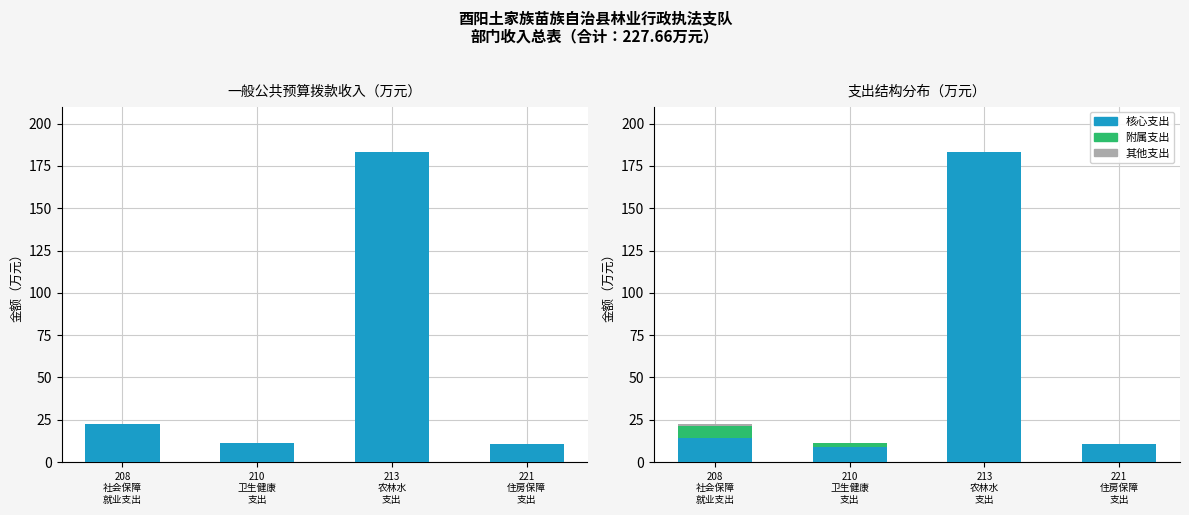

What is the total value across all series at 221
住房保障
支出?

21.5